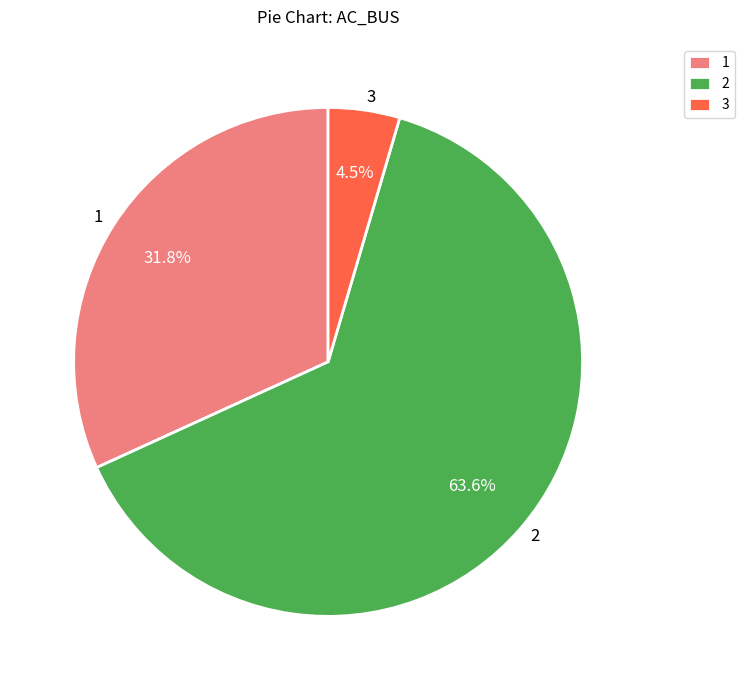

What is the ratio of the value at 1 to the value at 2?

0.5